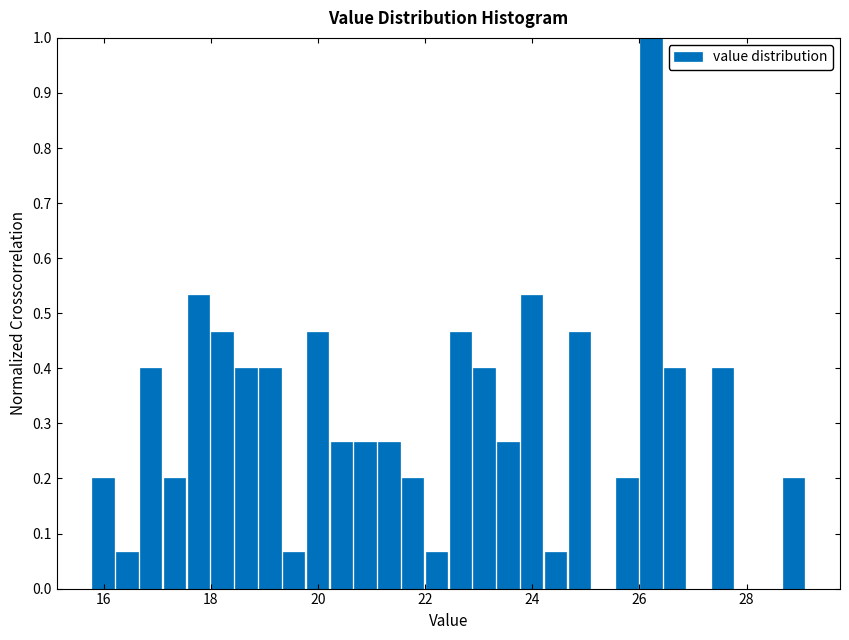

Read against the x-axis, roughly where is the centre of the tallest bar?

26.2